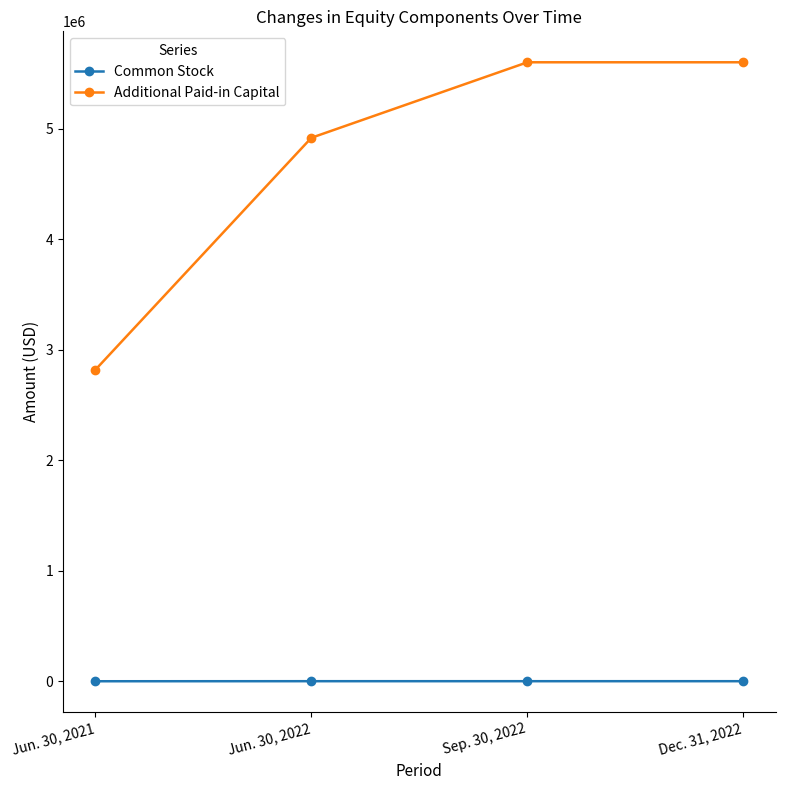

At how many categories does at least one series exceed 4957653?

2